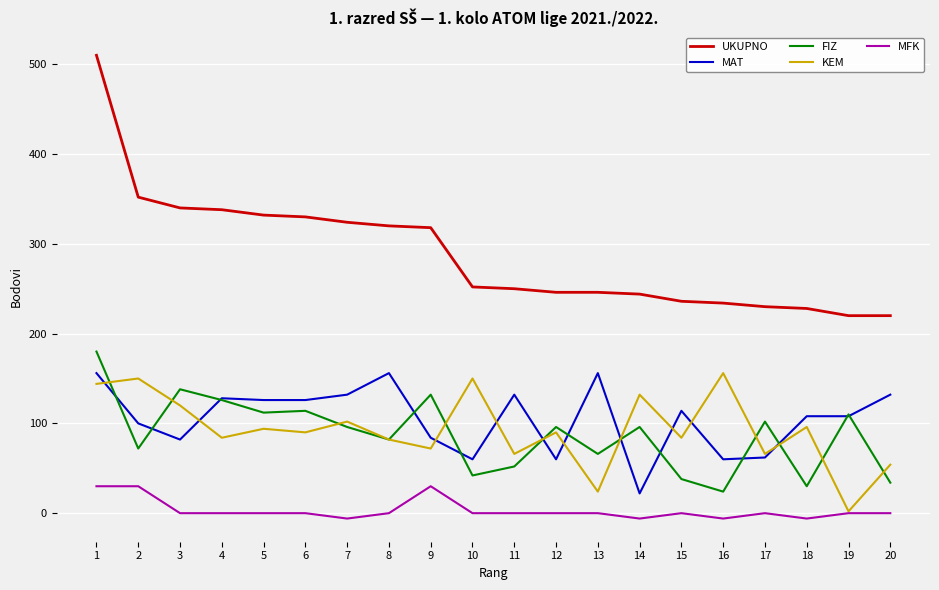

How many lines are shown in the chart?

5